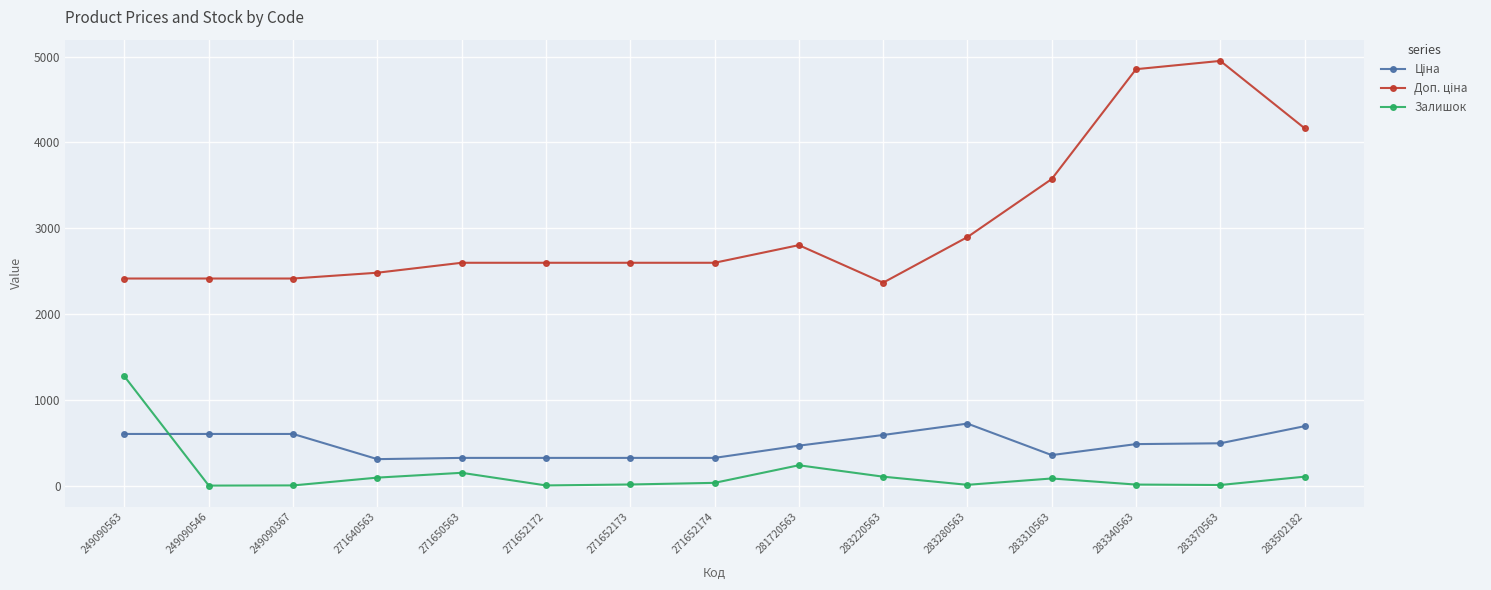

What is the average value of the Залишок series?

143.3